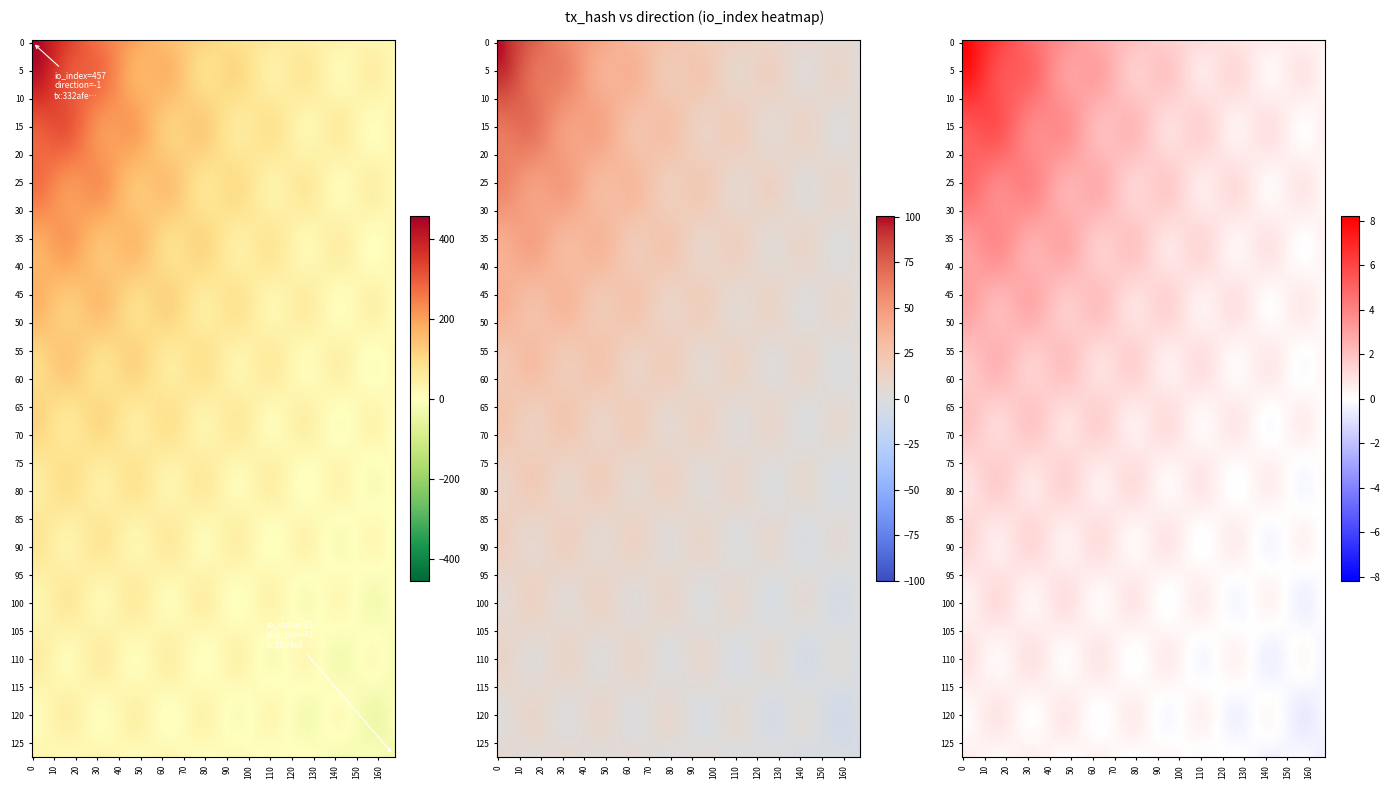

Reading left to right, what are all the values shown in this chart?

332afe2f7526fcda95fe947b850f7f1a9679808: -1	457
8b04e87f88633ca578aac32133982ecbfeba772: 1	33